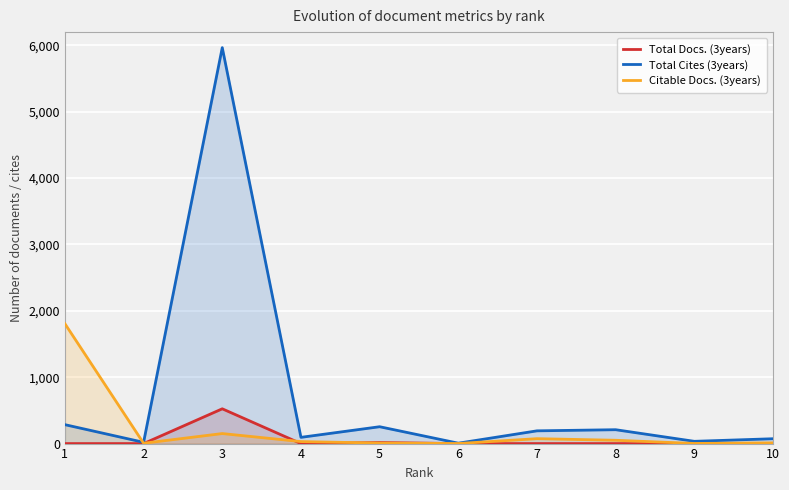

Which series has the largest total across all categories?

Total Cites (3years)